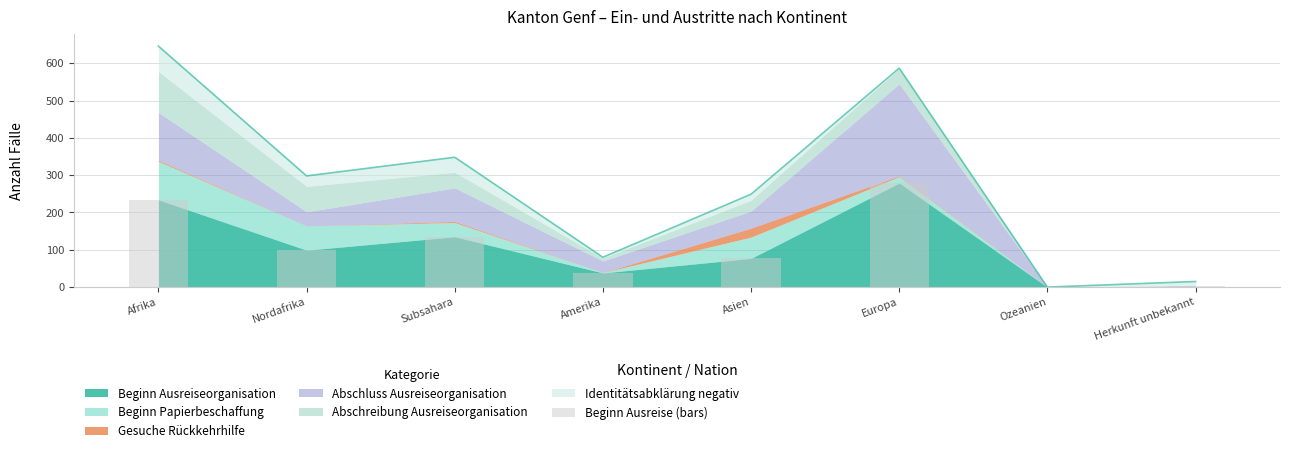

Rank the categories by value from lowest to highest.

Ozeanien, Herkunft unbekannt, Amerika, Asien, Nordafrika, Subsahara, Afrika, Europa